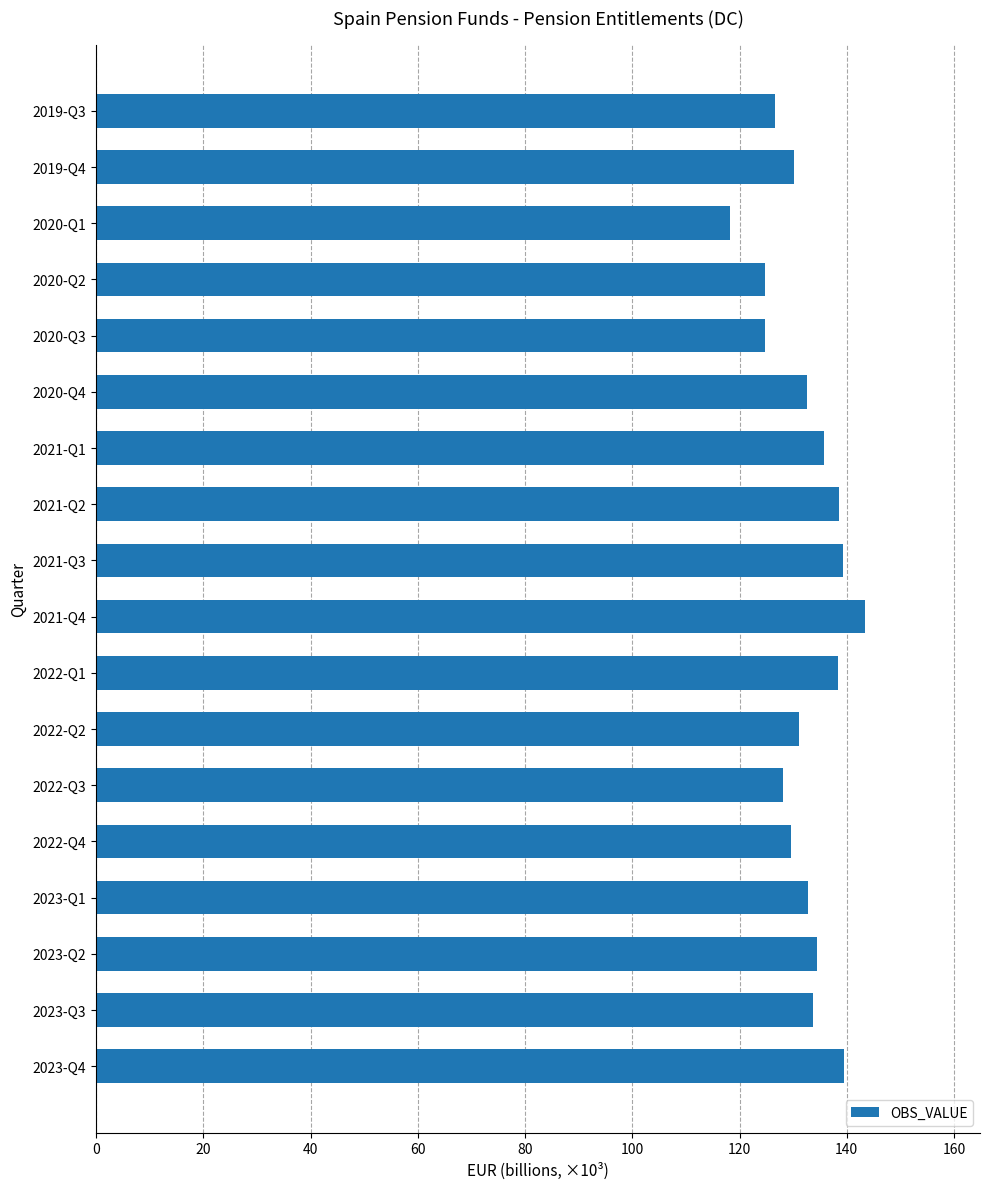

What is the change in value from 2019-Q4 to 2020-Q3?

-5.5